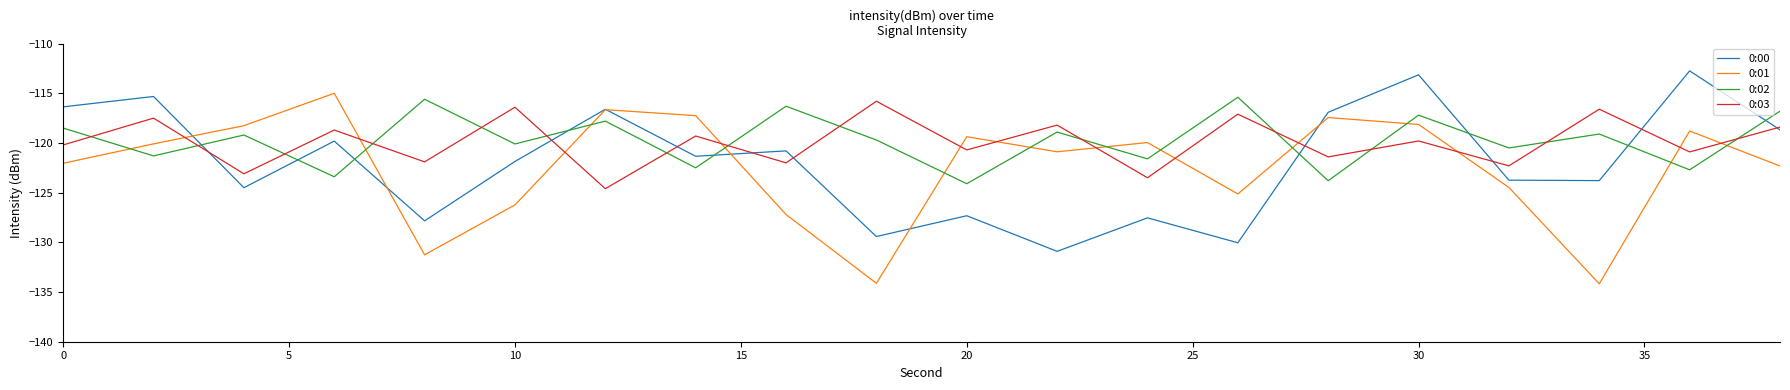

True or false: 0:02 and 0:03 intersect in this chart.

True